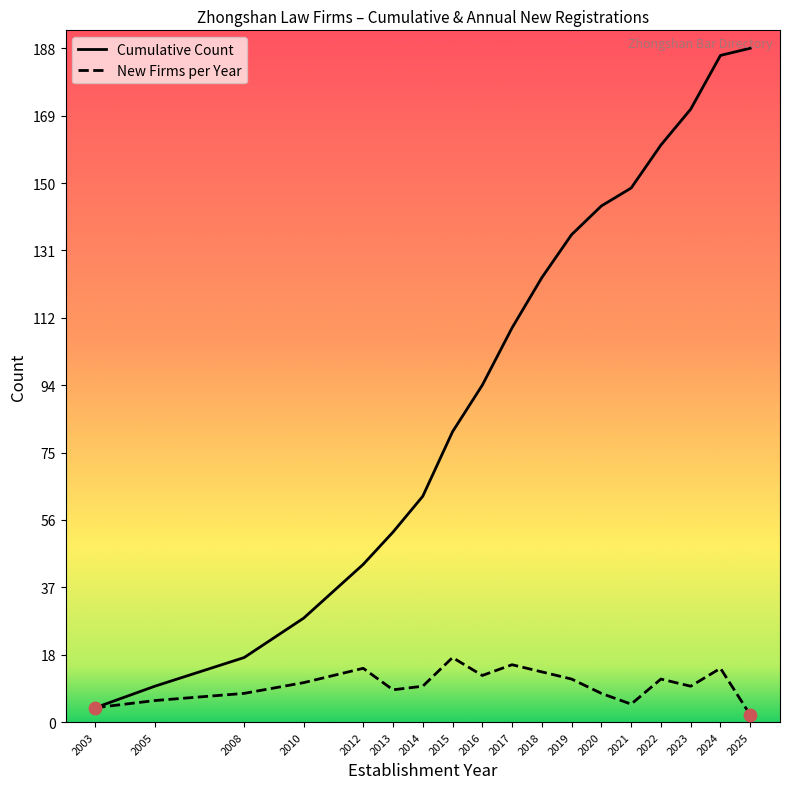

At how many categories does at least one series exceed 116?

8